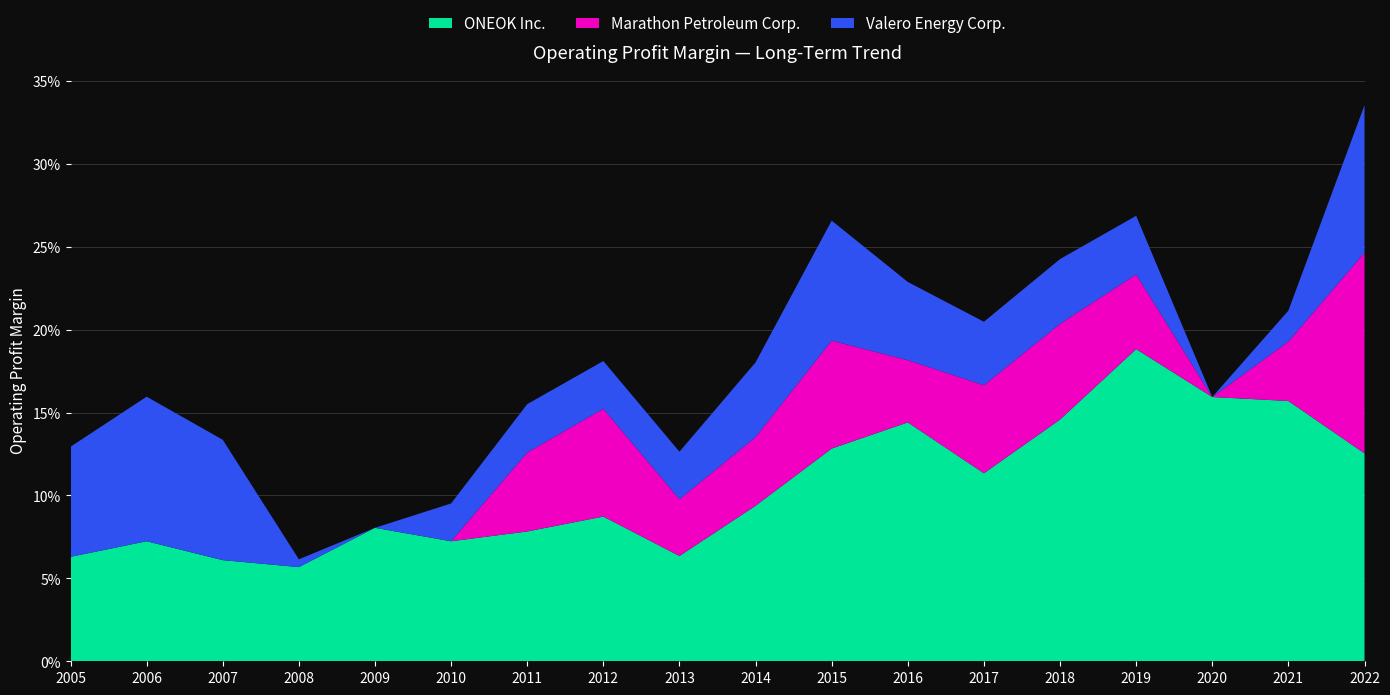

Reading right to left, transcribe all the data shown in this chart.

ONEOK Inc.: 0.1	0.2	0.2	0.2	0.1	0.1	0.1	0.1	0.1	0.1	0.1	0.1	0.1	0.1	0.1	0.1	0.1	0.1
Marathon Petroleum Corp.: 0.1	0.0	0.0	0.0	0.1	0.1	0.0	0.1	0.0	0.0	0.1	0.0	0.0	0.0	0.0	0.0	0.0	0.0
Valero Energy Corp.: 0.1	0.0	-0.0	0.0	0.0	0.0	0.0	0.1	0.0	0.0	0.0	0.0	0.0	-0.0	0.0	0.1	0.1	0.1